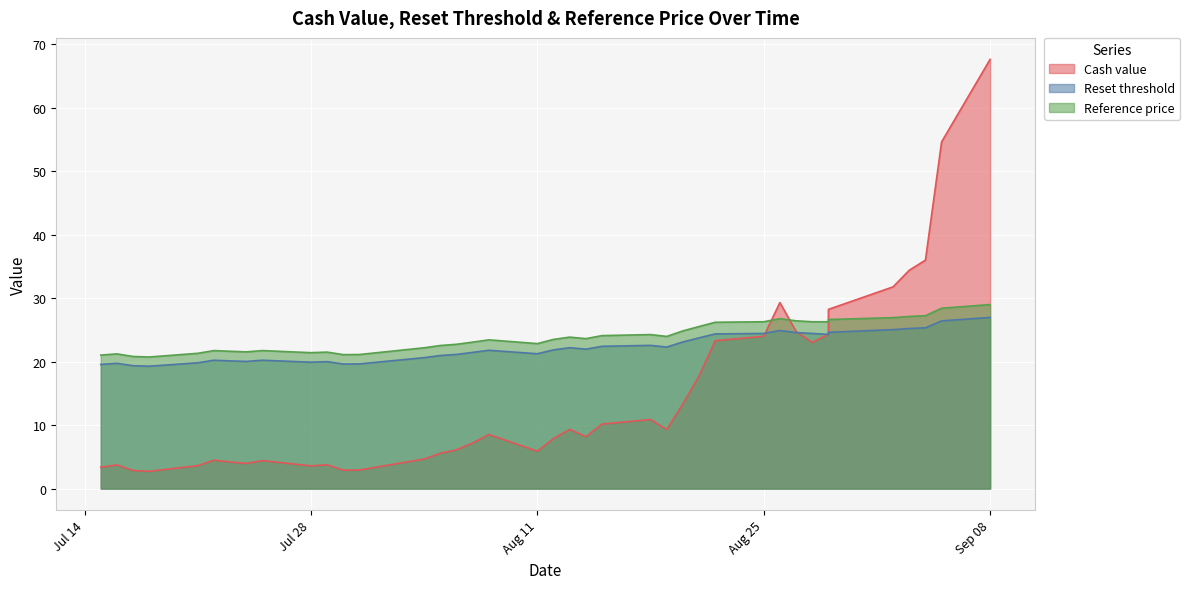

What is the approximate value of Cash value at 2025-07-16?

3.7